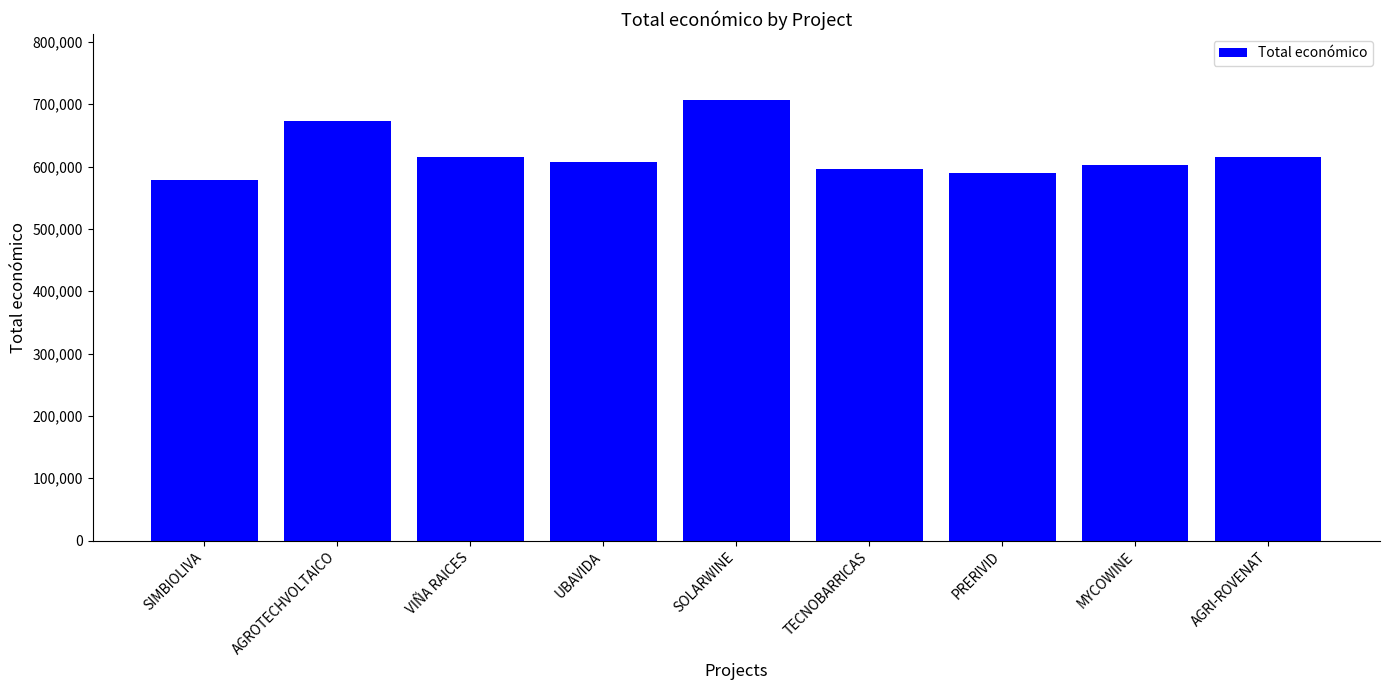

How many values are below 607342?

4